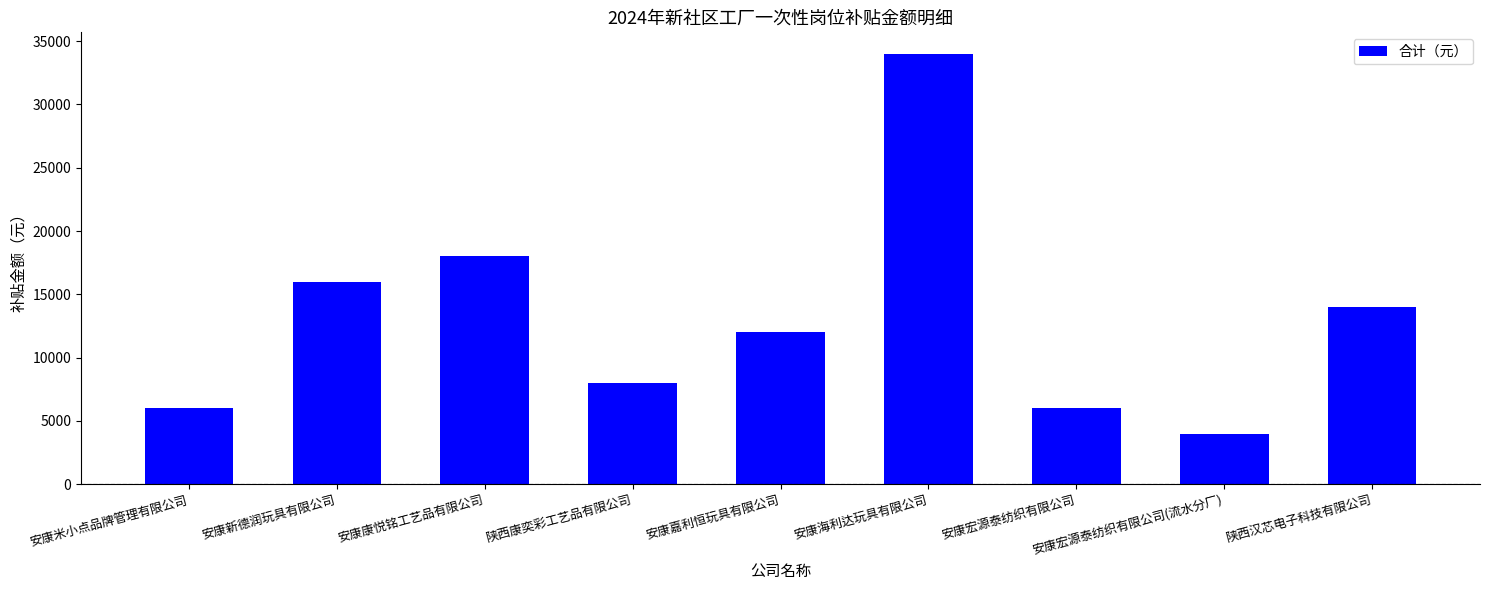

Approximately how many times larger is the value at 安康宏源泰纺织有限公司 compared to 安康新德润玩具有限公司?

0.4